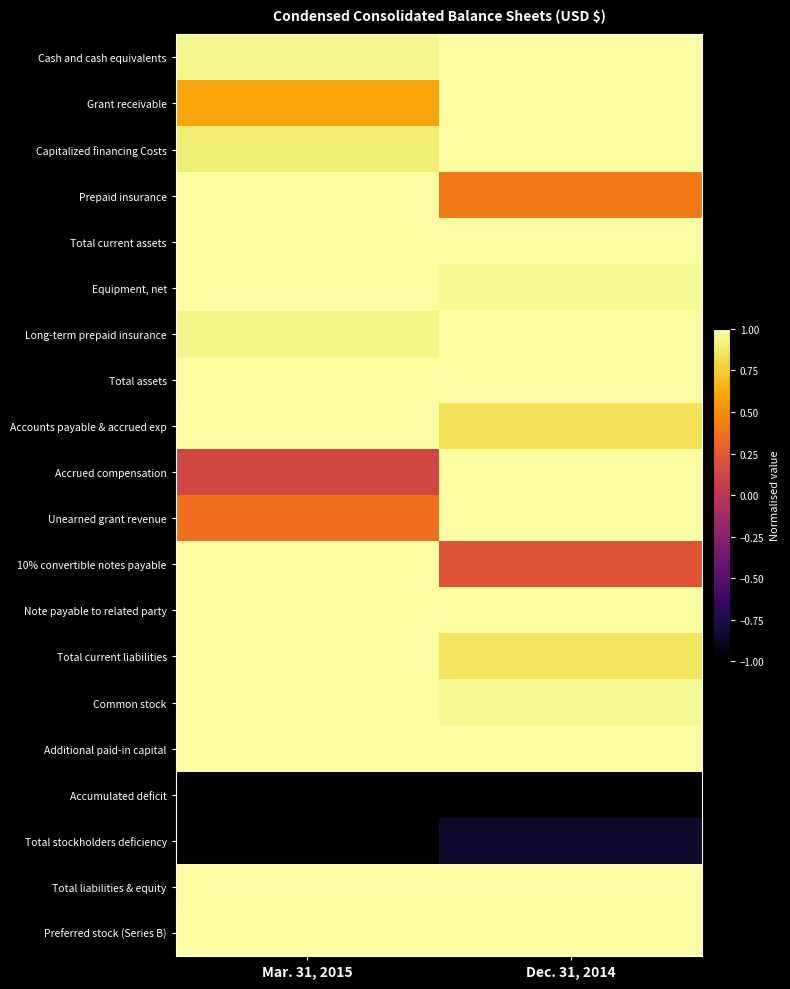

Reading left to right, extract all data points from this chart.

Cash and cash equivalents: Mar. 31, 2015=0.9	Dec. 31, 2014=1.0
Grant receivable: Mar. 31, 2015=0.6	Dec. 31, 2014=1.0
Capitalized financing Costs: Mar. 31, 2015=0.9	Dec. 31, 2014=1.0
Prepaid insurance: Mar. 31, 2015=1.0	Dec. 31, 2014=0.4
Total current assets: Mar. 31, 2015=1.0	Dec. 31, 2014=1.0
Equipment, net: Mar. 31, 2015=1.0	Dec. 31, 2014=1.0
Long-term prepaid insurance: Mar. 31, 2015=0.9	Dec. 31, 2014=1.0
Total assets: Mar. 31, 2015=1.0	Dec. 31, 2014=1.0
Accounts payable & accrued exp: Mar. 31, 2015=1.0	Dec. 31, 2014=0.8
Accrued compensation: Mar. 31, 2015=0.1	Dec. 31, 2014=1.0
Unearned grant revenue: Mar. 31, 2015=0.4	Dec. 31, 2014=1.0
10% convertible notes payable: Mar. 31, 2015=1.0	Dec. 31, 2014=0.2
Note payable to related party: Mar. 31, 2015=1.0	Dec. 31, 2014=1.0
Total current liabilities: Mar. 31, 2015=1.0	Dec. 31, 2014=0.9
Common stock: Mar. 31, 2015=1.0	Dec. 31, 2014=1.0
Additional paid-in capital: Mar. 31, 2015=1.0	Dec. 31, 2014=1.0
Accumulated deficit: Mar. 31, 2015=-1.0	Dec. 31, 2014=-1.0
Total stockholders deficiency: Mar. 31, 2015=-1.0	Dec. 31, 2014=-0.8
Total liabilities & equity: Mar. 31, 2015=1.0	Dec. 31, 2014=1.0
Preferred stock (Series B): Mar. 31, 2015=1.0	Dec. 31, 2014=1.0